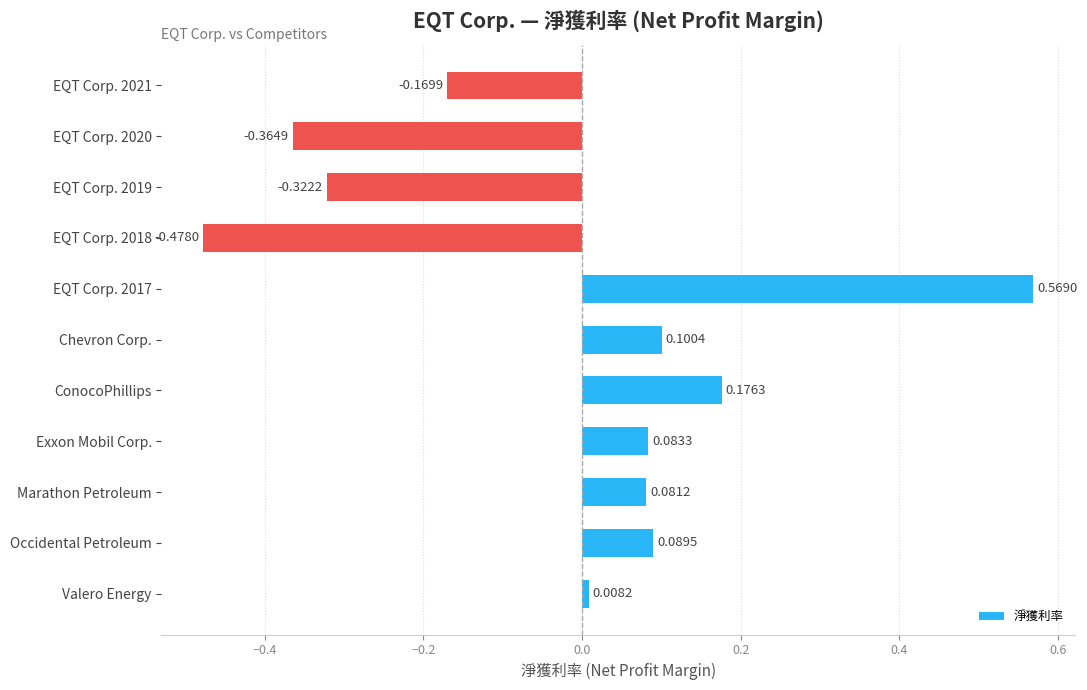

Where is the data nearest to the value 0?

Valero Energy